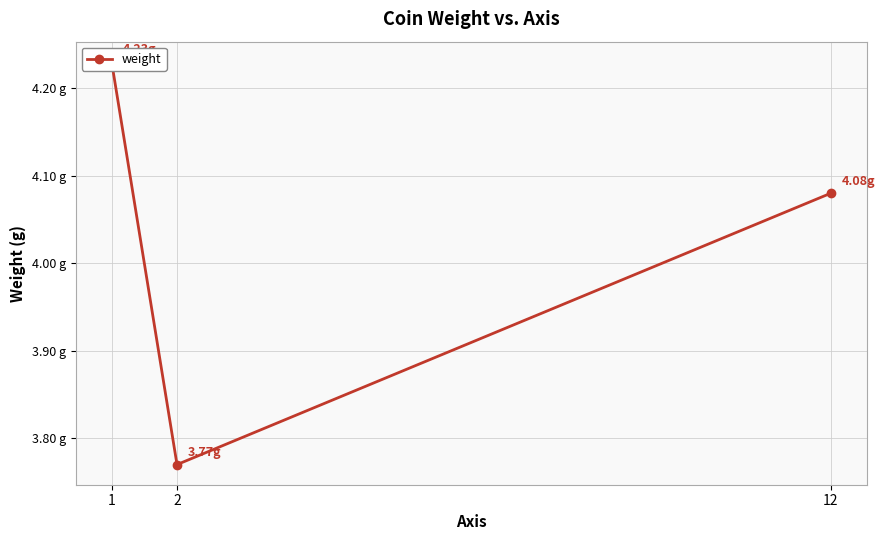

Is it true that the value at 2 is 1.7?

False